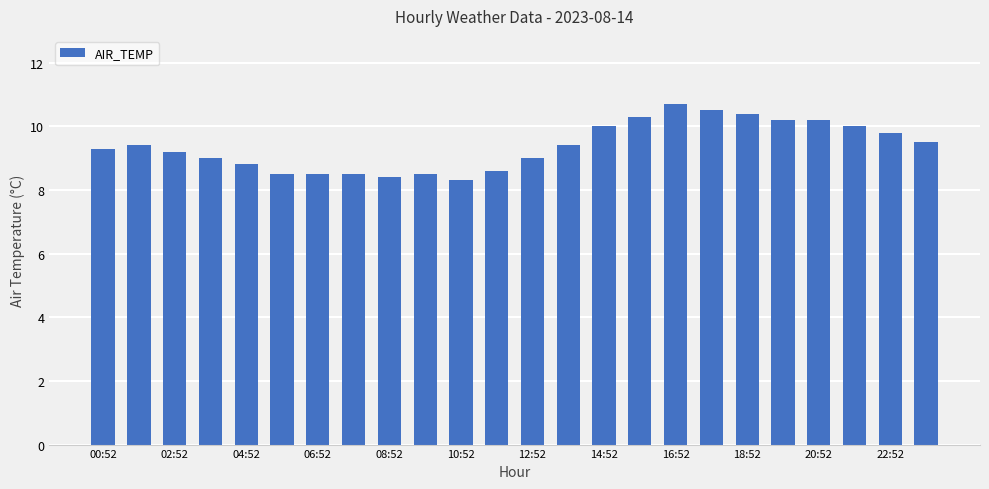

What is the maximum value shown in the chart?

10.7